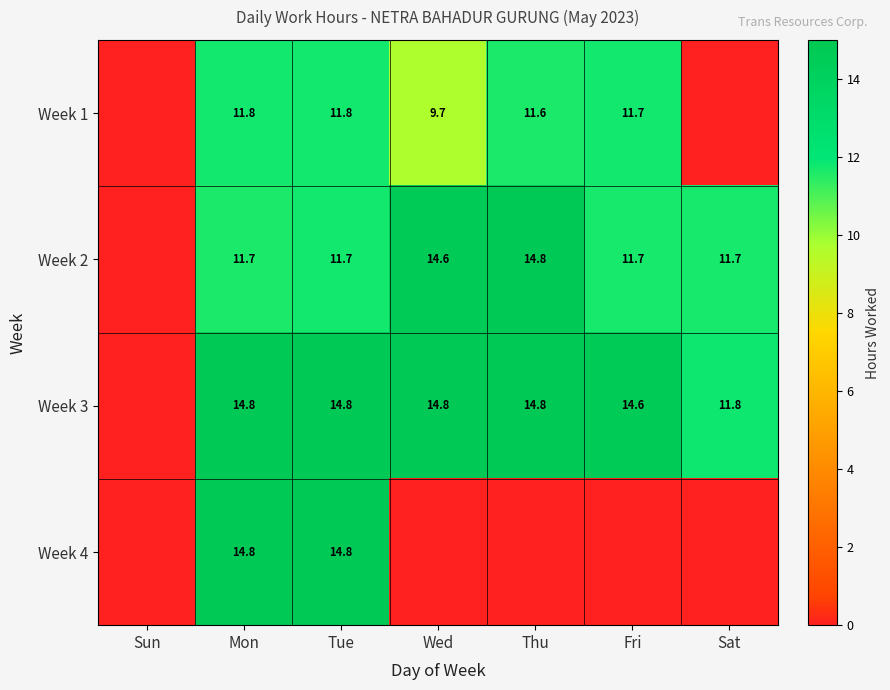

What is the total value across all series at Tue?

53.1